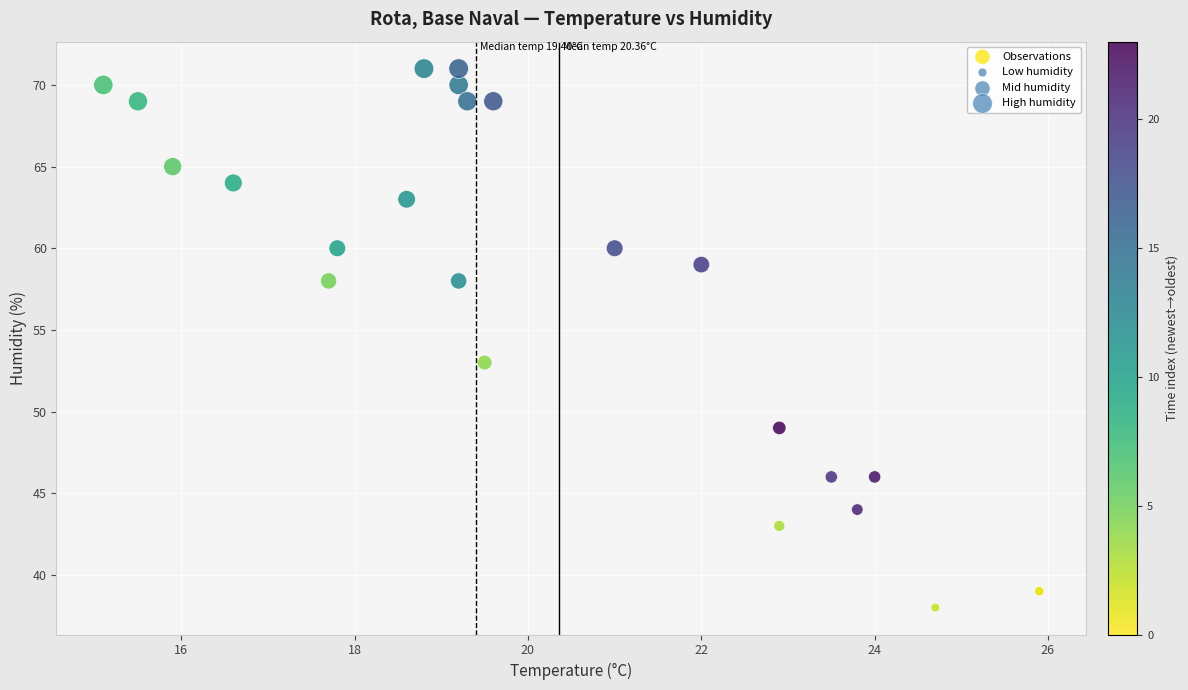

What Y value in the scatter plot is closest to 54?

53